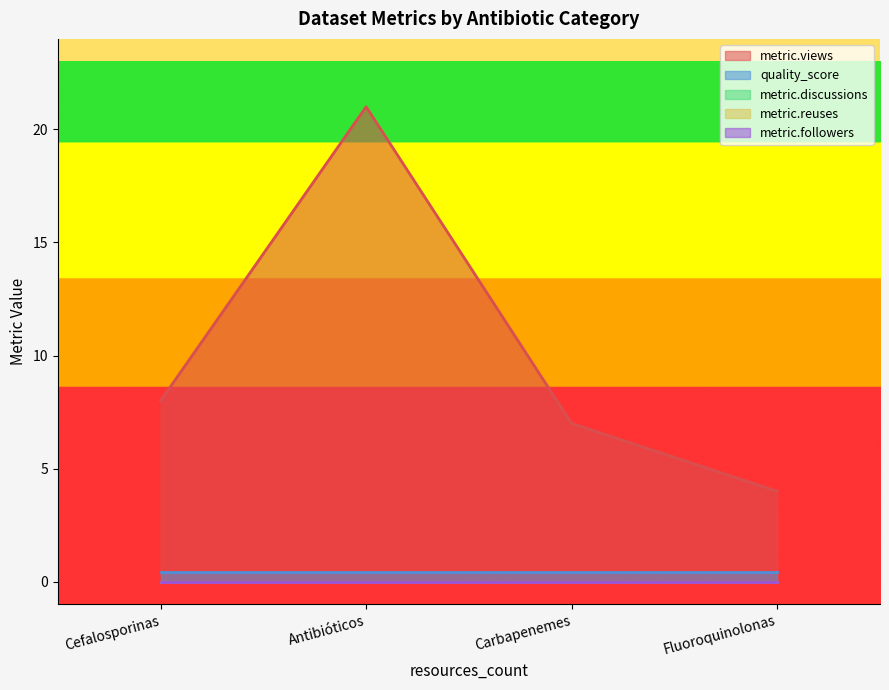

True or false: metric.discussions and metric.reuses intersect in this chart.

False